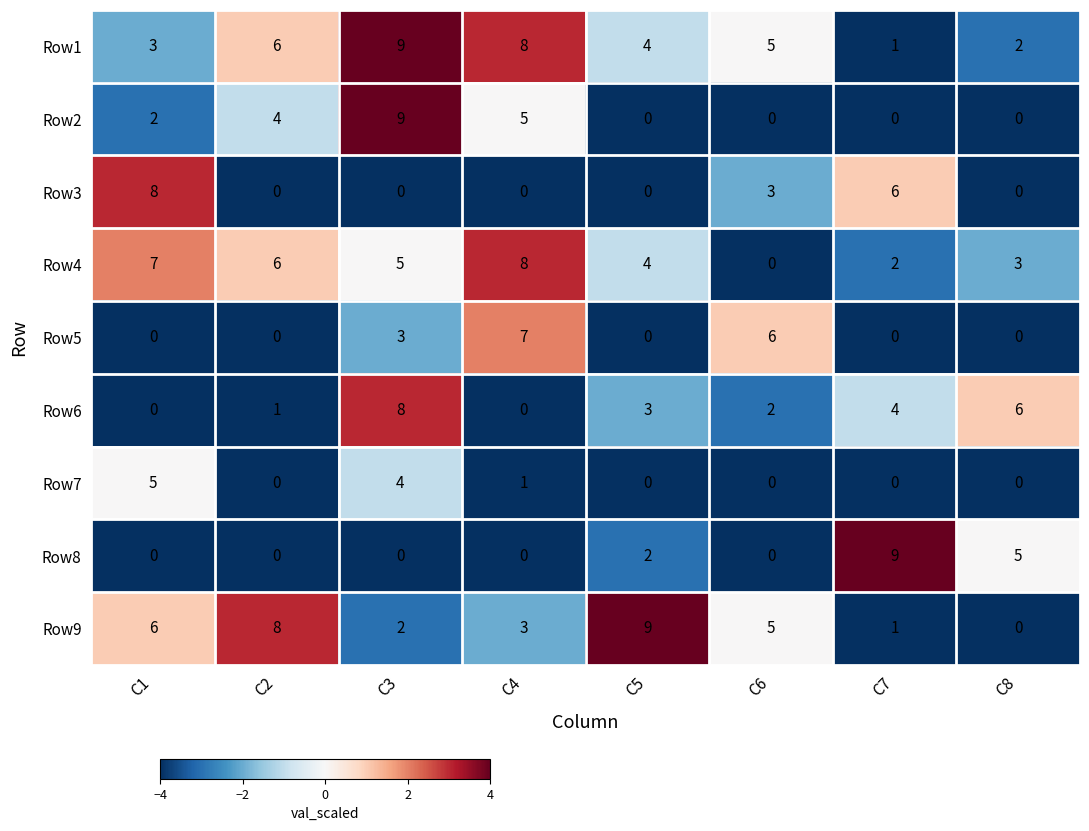

At how many categories does at least one series exceed 2?

8